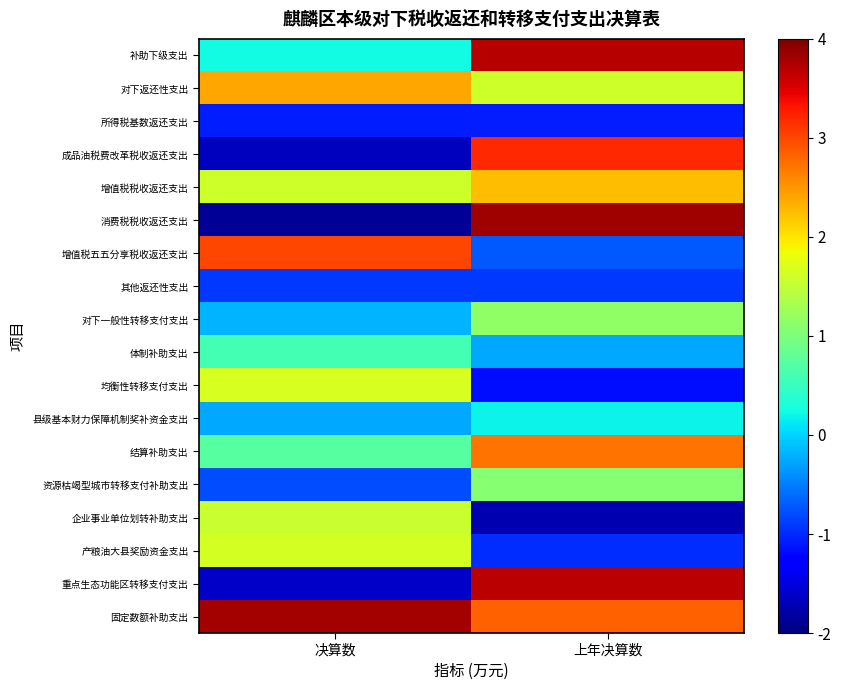

What is the total value across all series at 上年决算数?

19.4